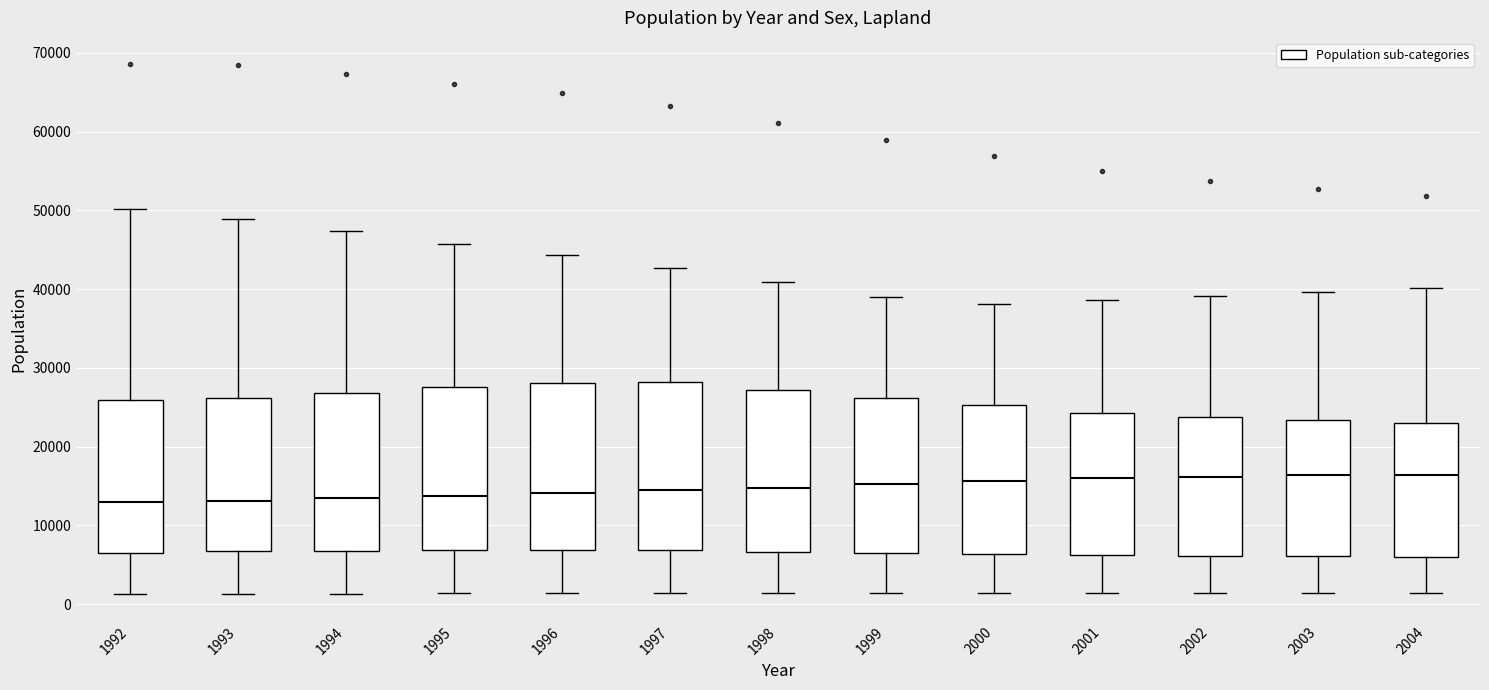

Where does the lower whisker of the box at x = 2000 end on the y-axis? The values are not printed on the chart, so give them approximately, as read against the axis.

1000